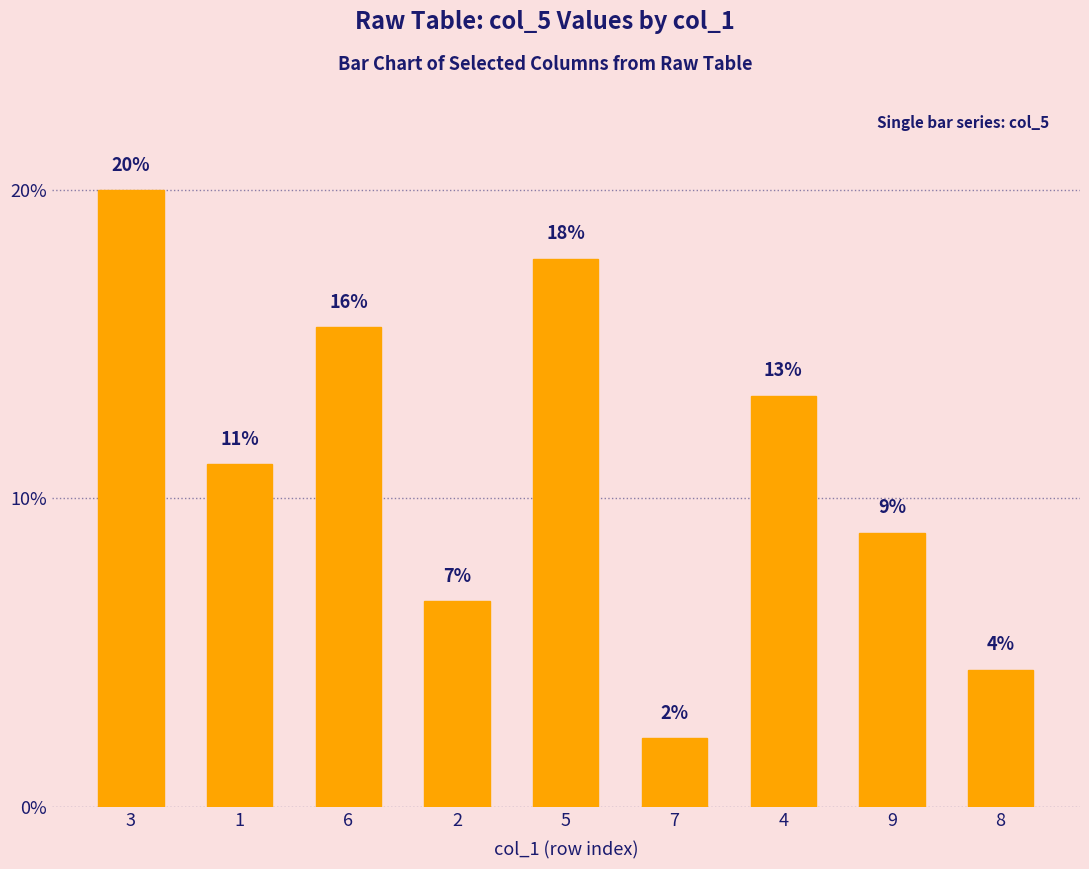

How many bars are there in total?

9